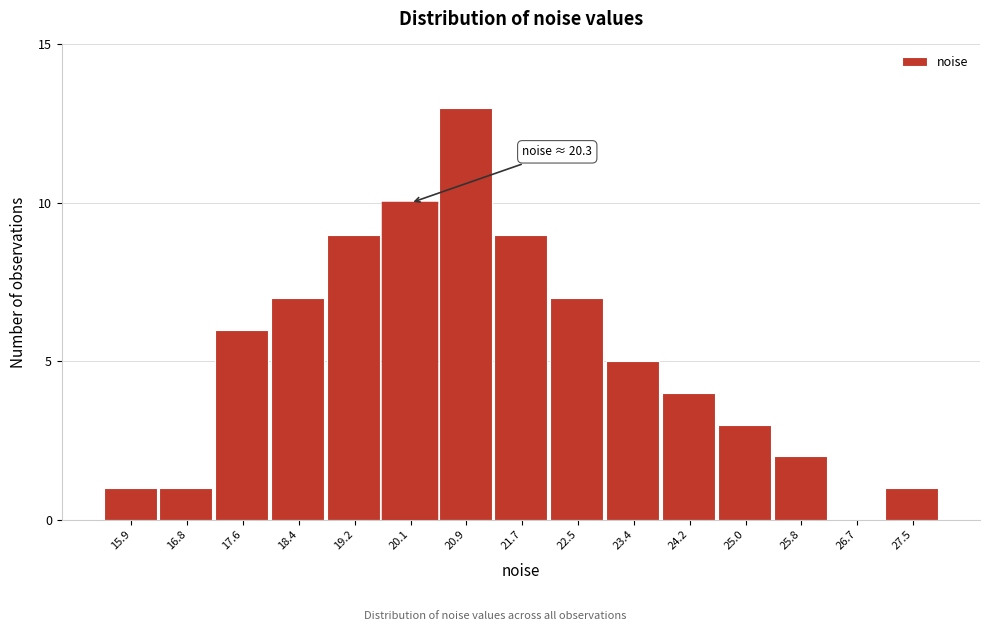

Reading right to left, transcribe all the data shown in this chart.

27.5=1	26.7=0	25.8=2	25.0=3	24.2=4	23.4=5	22.5=7	21.7=9	20.9=13	20.1=10	19.2=9	18.4=7	17.6=6	16.8=1	15.9=1